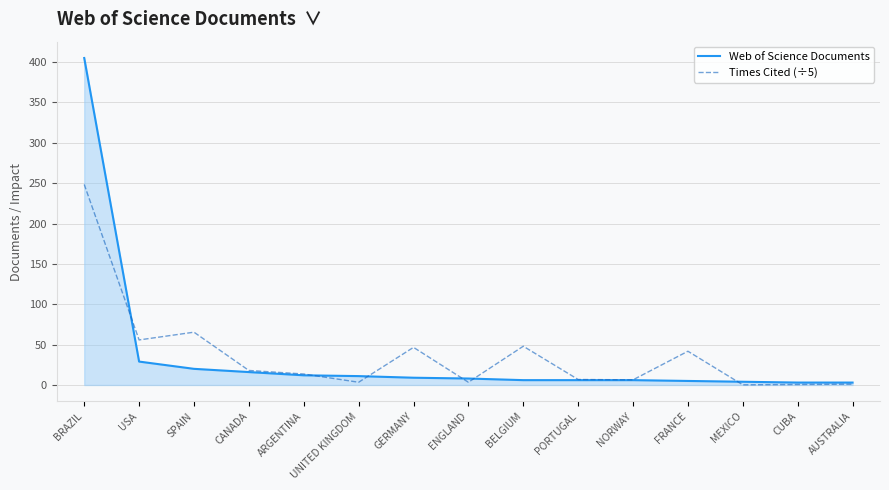

Is the value of Times Cited (÷5) at USA greater than the value of Web of Science Documents at USA?

Yes